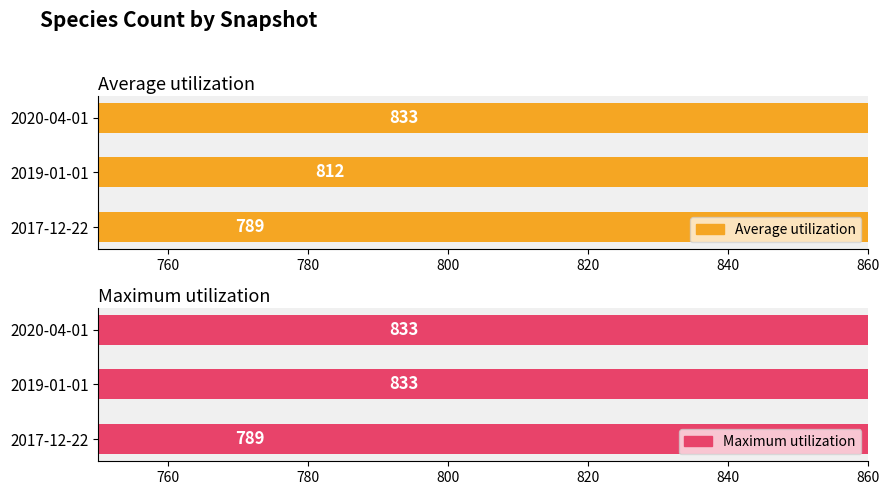

How many data points in Average utilization are less than 812?

1